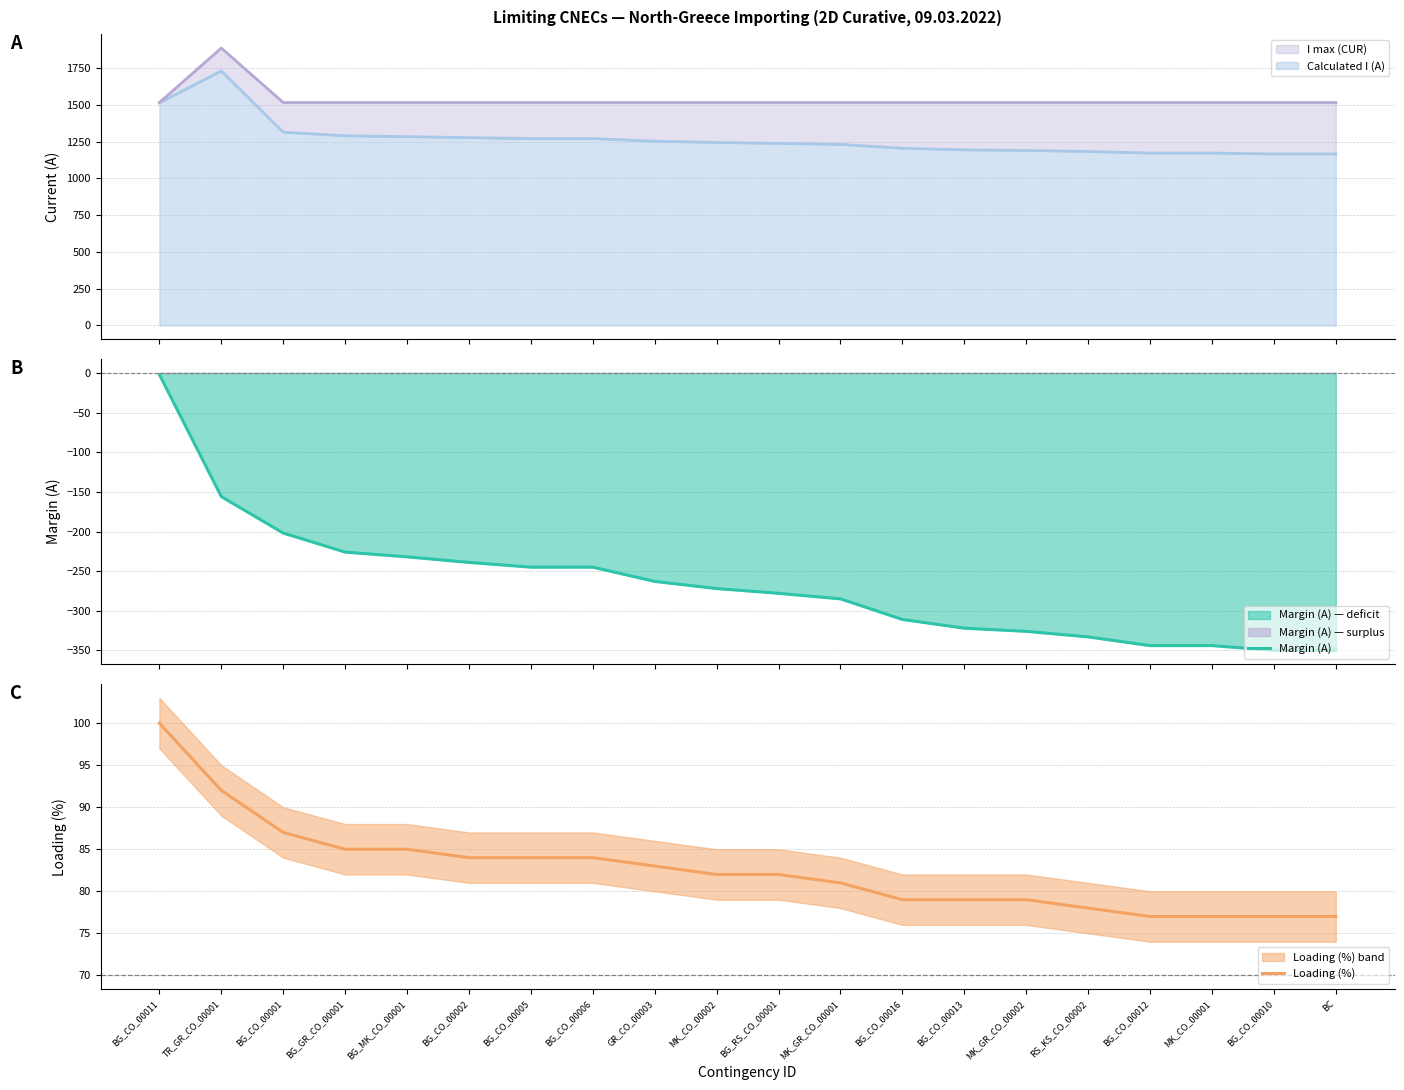

What is the label of the 20th point from the right?

BG_CO_00011